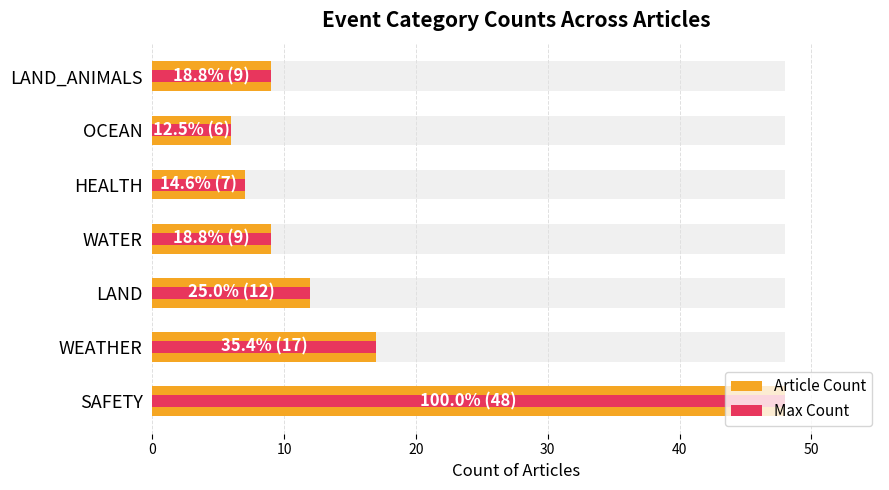

What is the value of the 7th bar from the left?

9